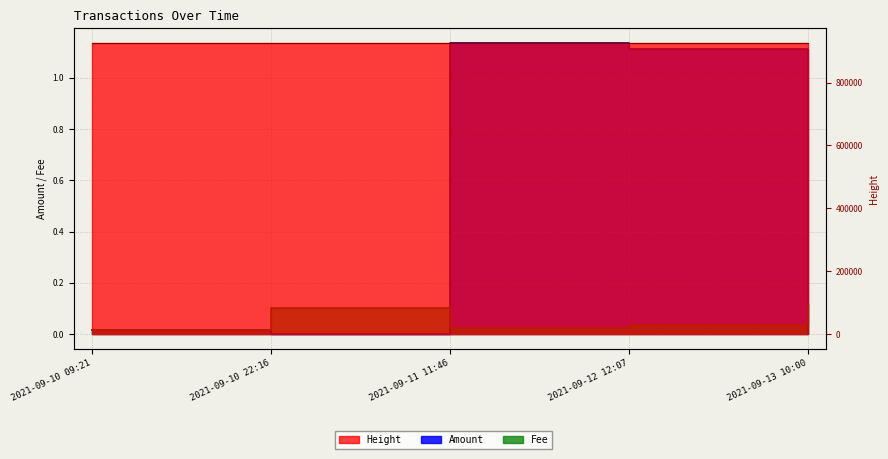

At which category is the sum across all series the highest?

2021-09-13 10:00